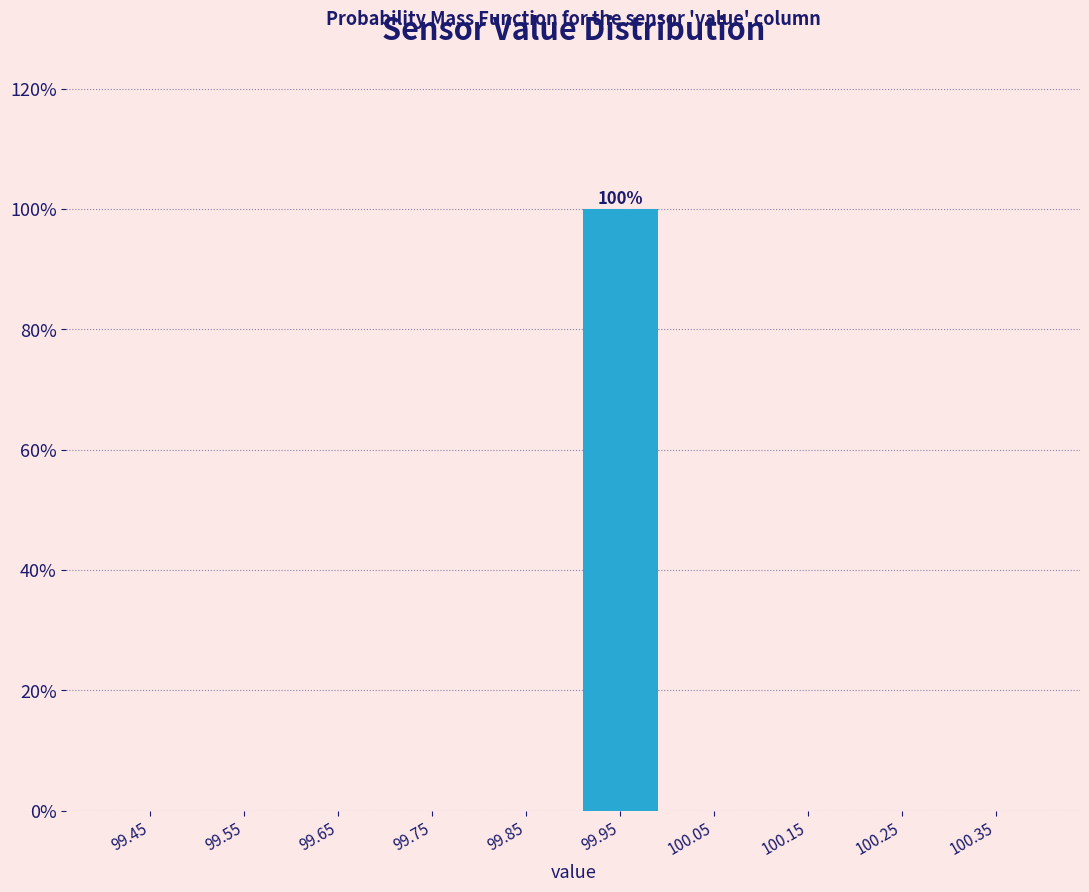

Over which range of the x-axis is the bar tallest?

99.9 to 100.0